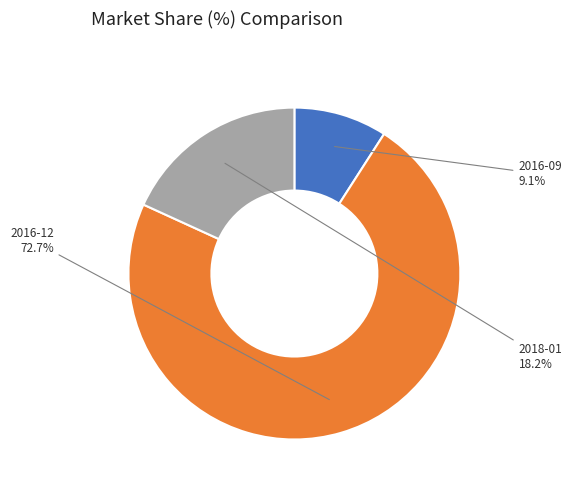

True or false: 2016-09 accounts for 9% of the total.

True